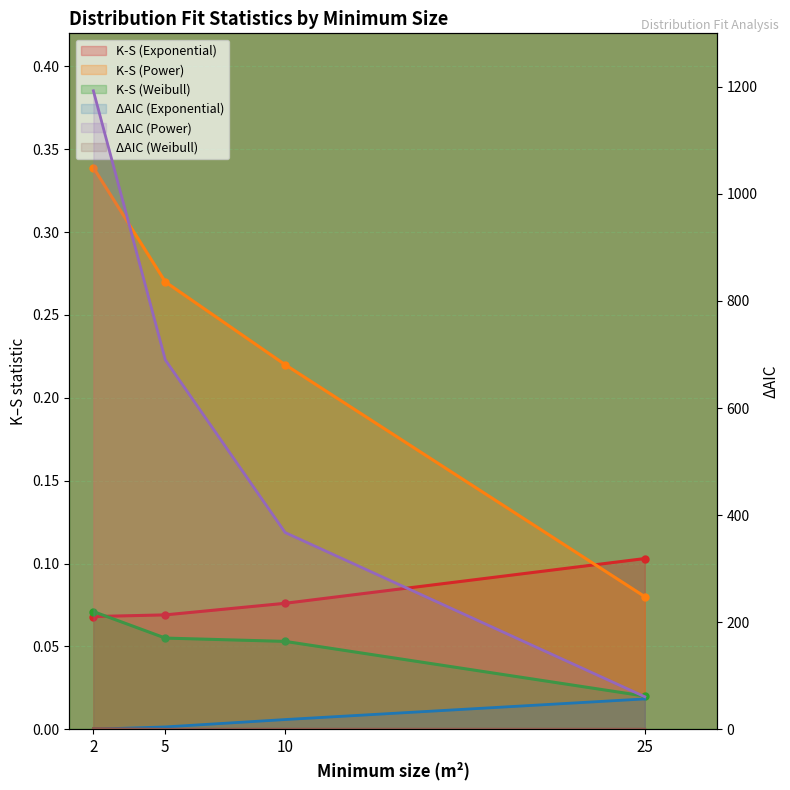

What is the average value of the K-S (Power) series?

0.2